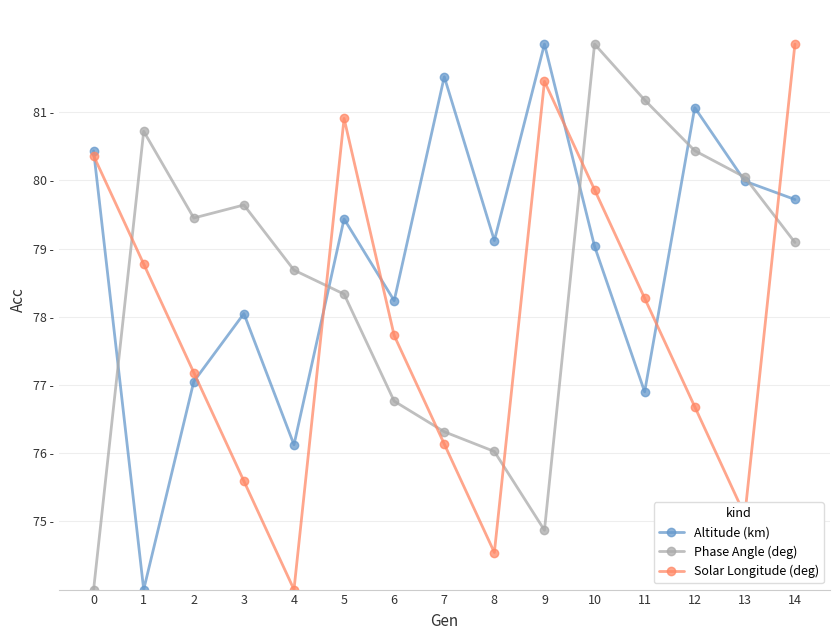

What are all the series names shown in the legend?

Altitude (km), Phase Angle (deg), Solar Longitude (deg)